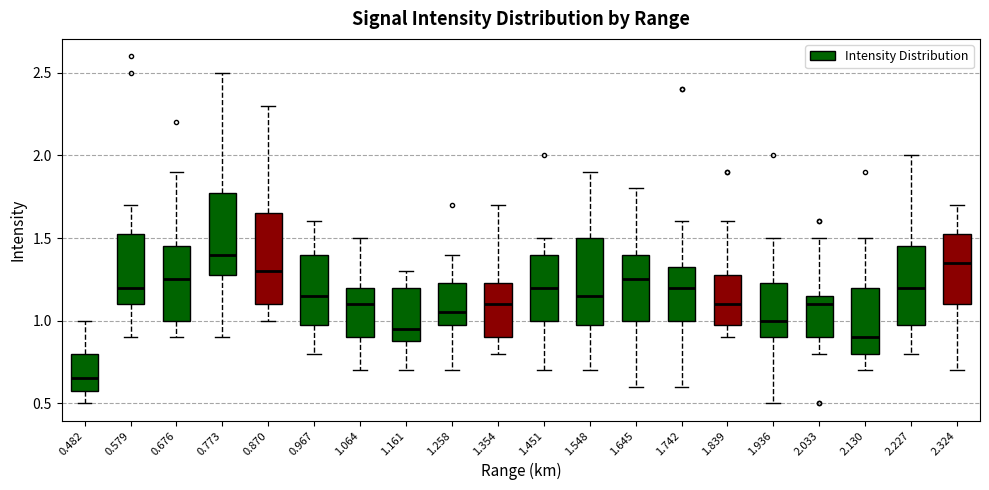

Where does the upper whisker of the box at x = 1.451 end on the y-axis? The values are not printed on the chart, so give them approximately, as read against the axis.

1.50